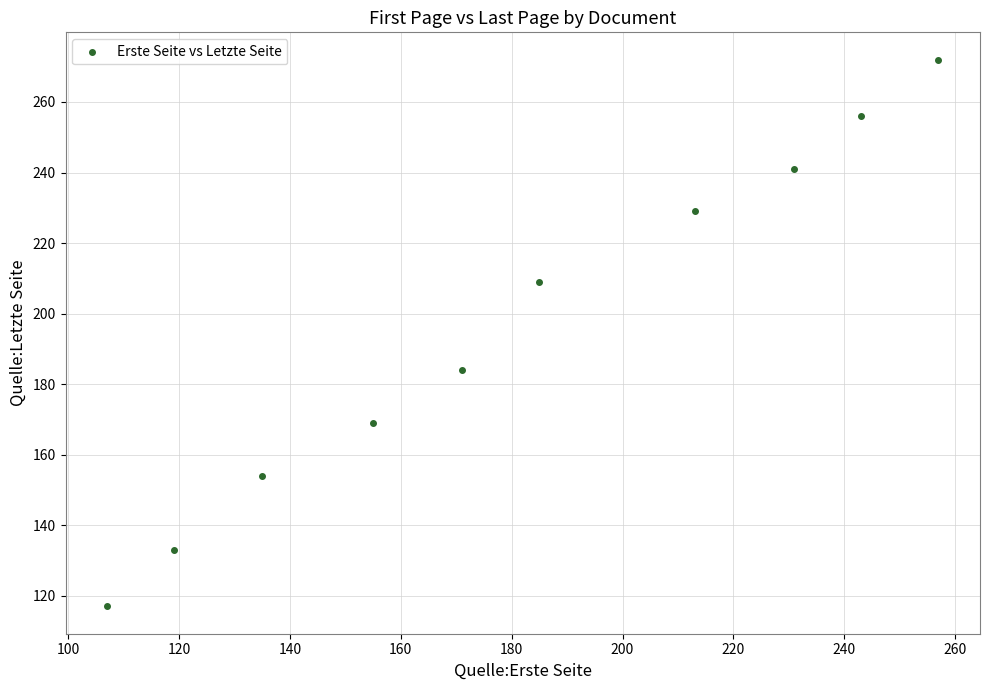

What Y value in the scatter plot is closest to 194?

184